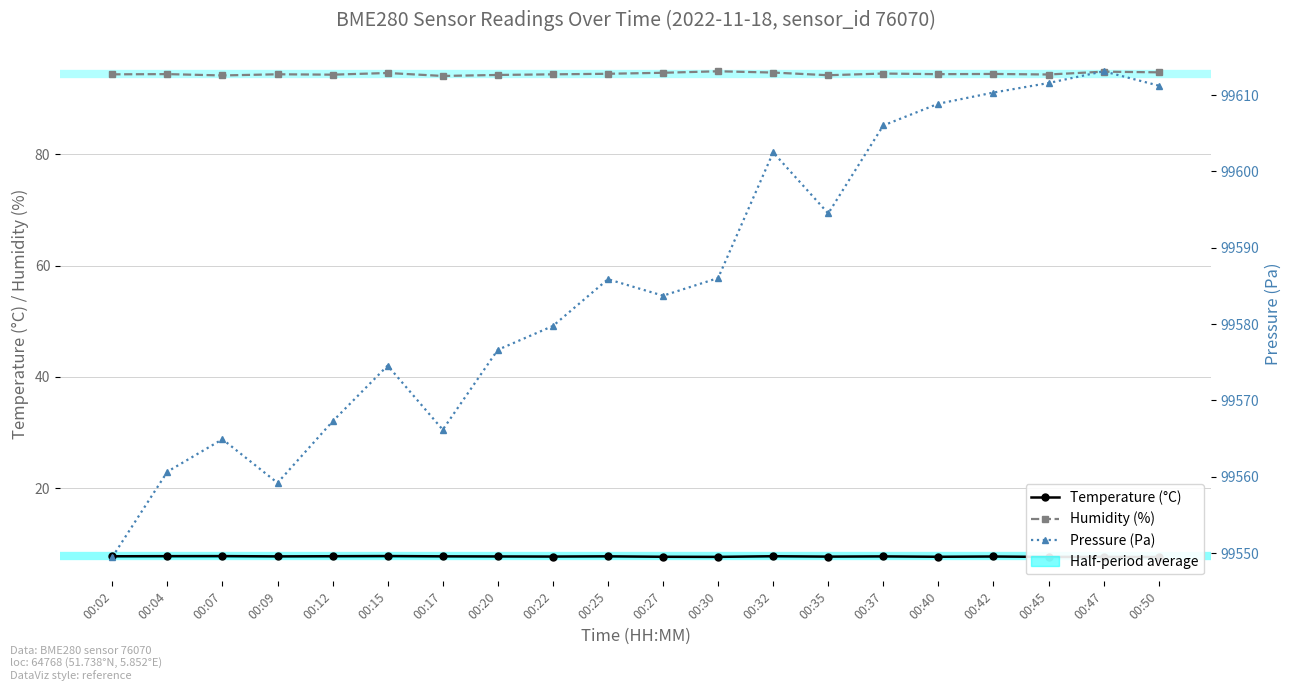

What is the difference between the Humidity (%) values at 00:37 and 00:35?

0.3